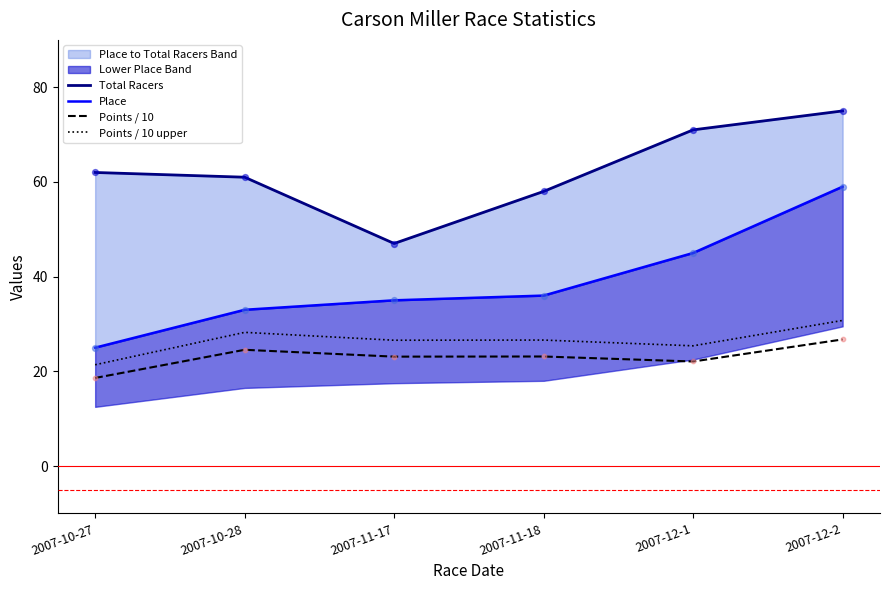

What is the total value across all series at 2007-12-2?

191.5